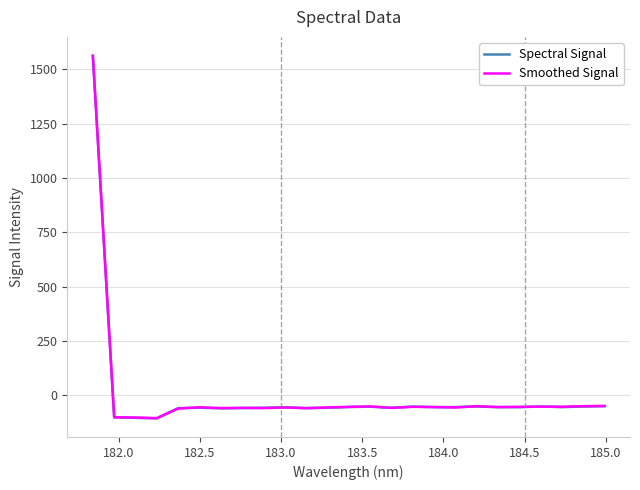

What is the maximum value for Smoothed Signal?

1562.4